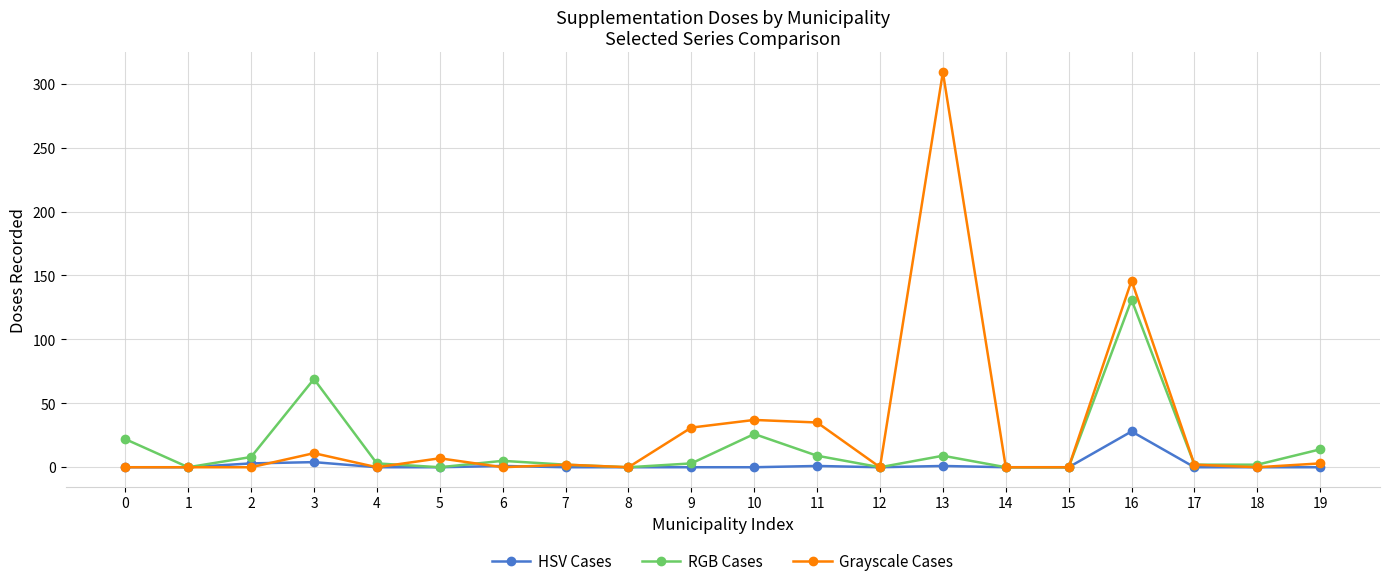

The value of HSV Cases at 10 is 13. True or false?

False